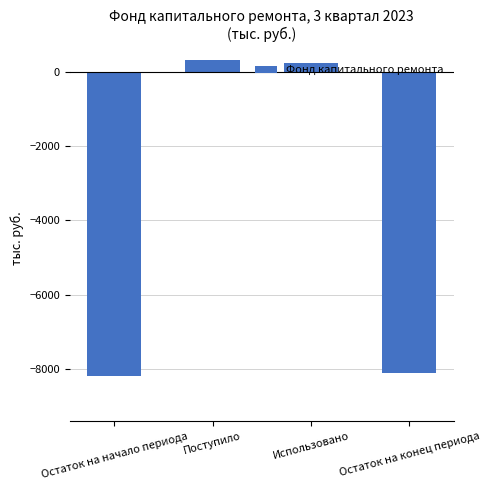

Reading left to right, extract all data points from this chart.

Остаток на начало периода=-8182.2	Поступило=318.3	Использовано=228.0	Остаток на конец периода=-8091.9